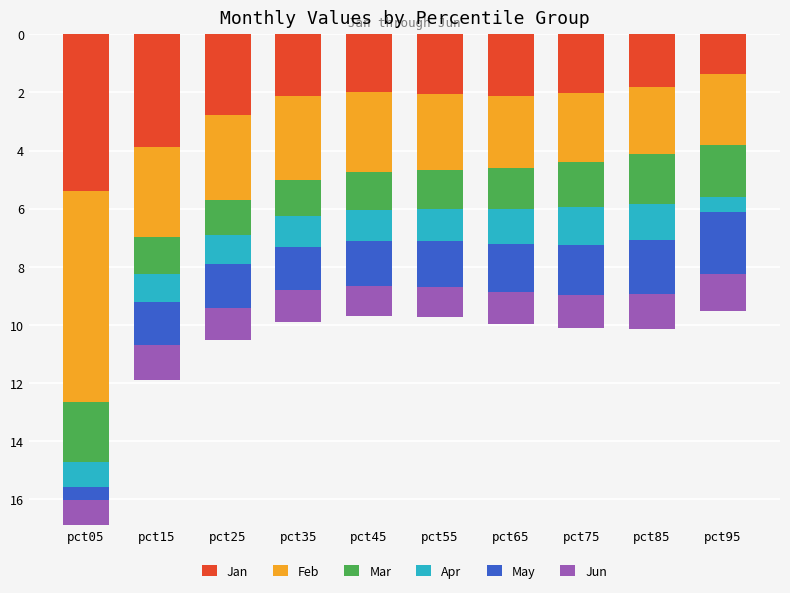

Which series changed the most between pct35 and pct85?

Feb